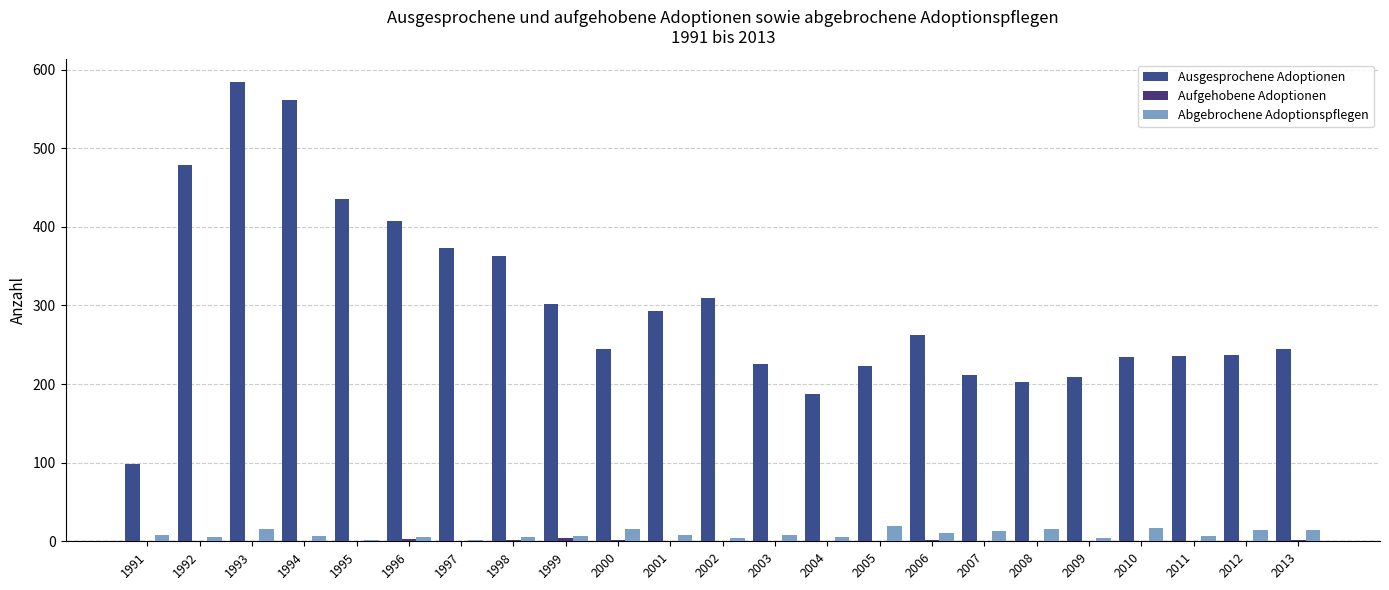

How many categories are shown in the chart?

23